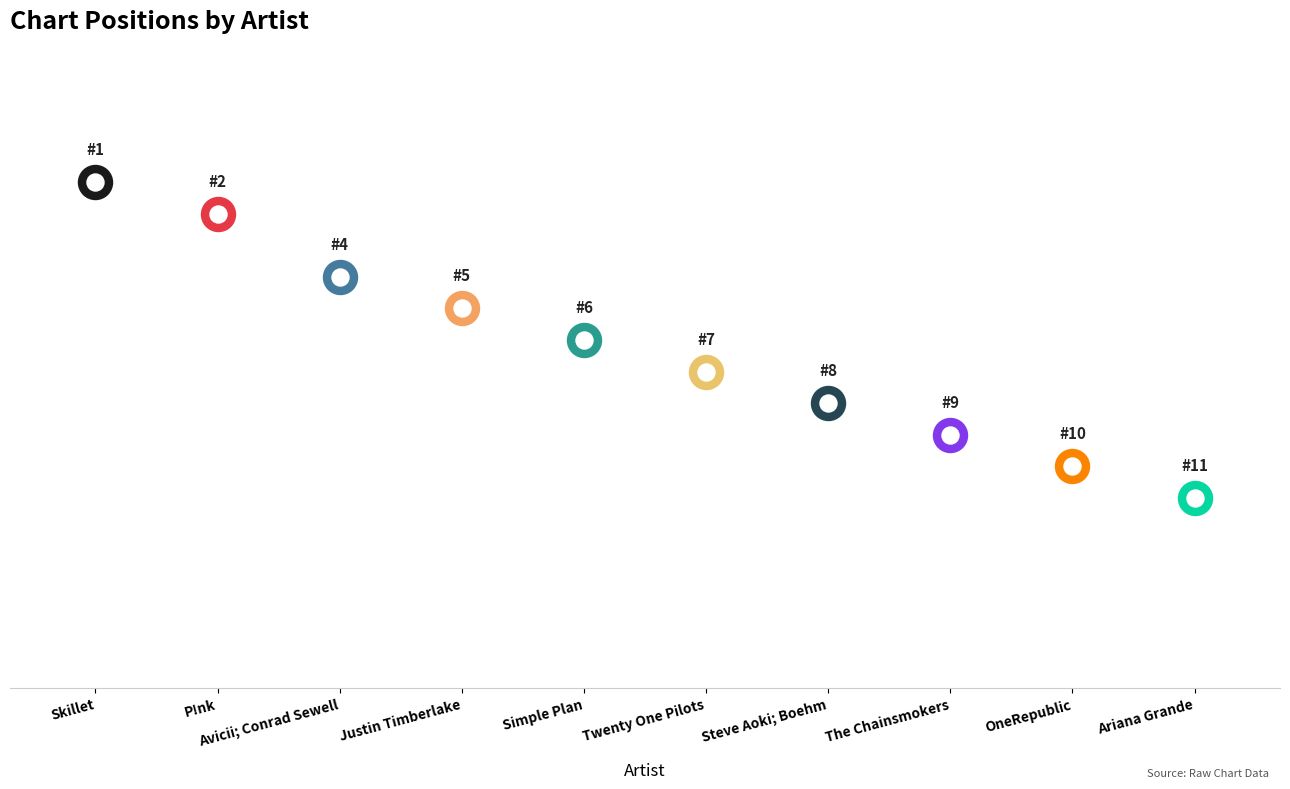

Which has a higher value, Justin Timberlake or OneRepublic?

OneRepublic